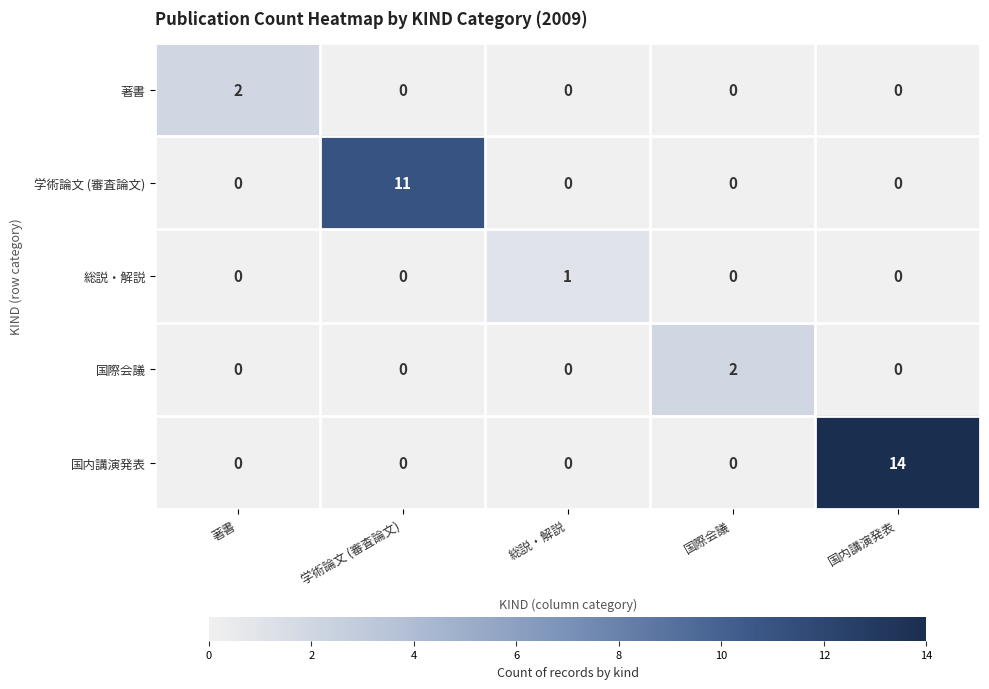

What is the average value of the 国内講演発表 series?

3